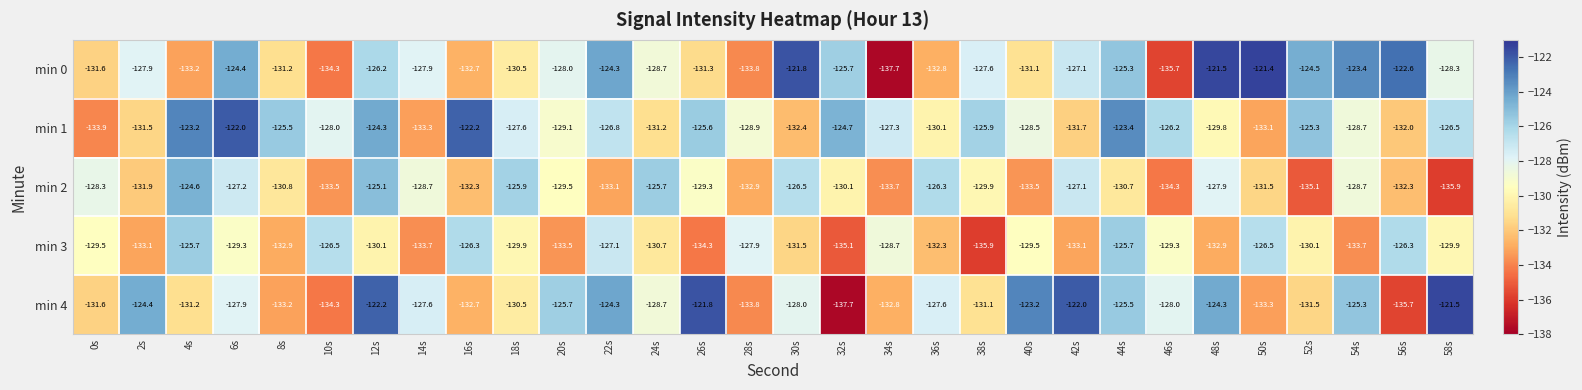

True or false: min 1 has a value of -128.0 at 10s.

True